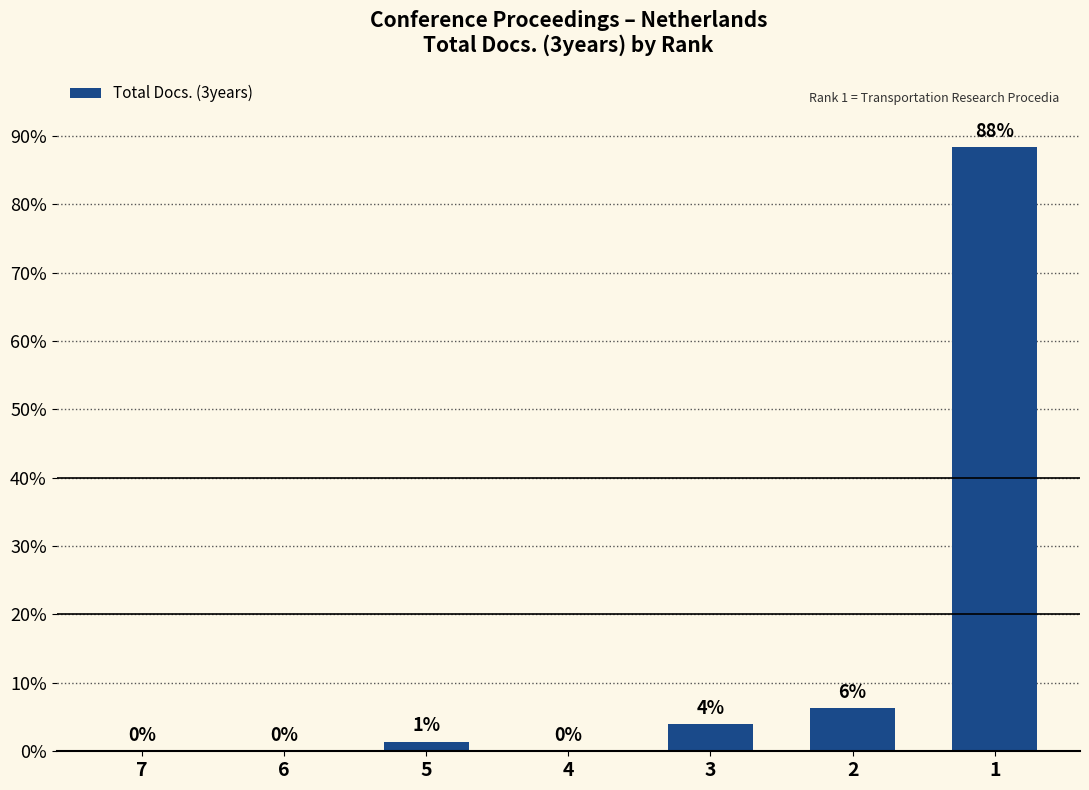

True or false: the data shows 53 at 3.

False